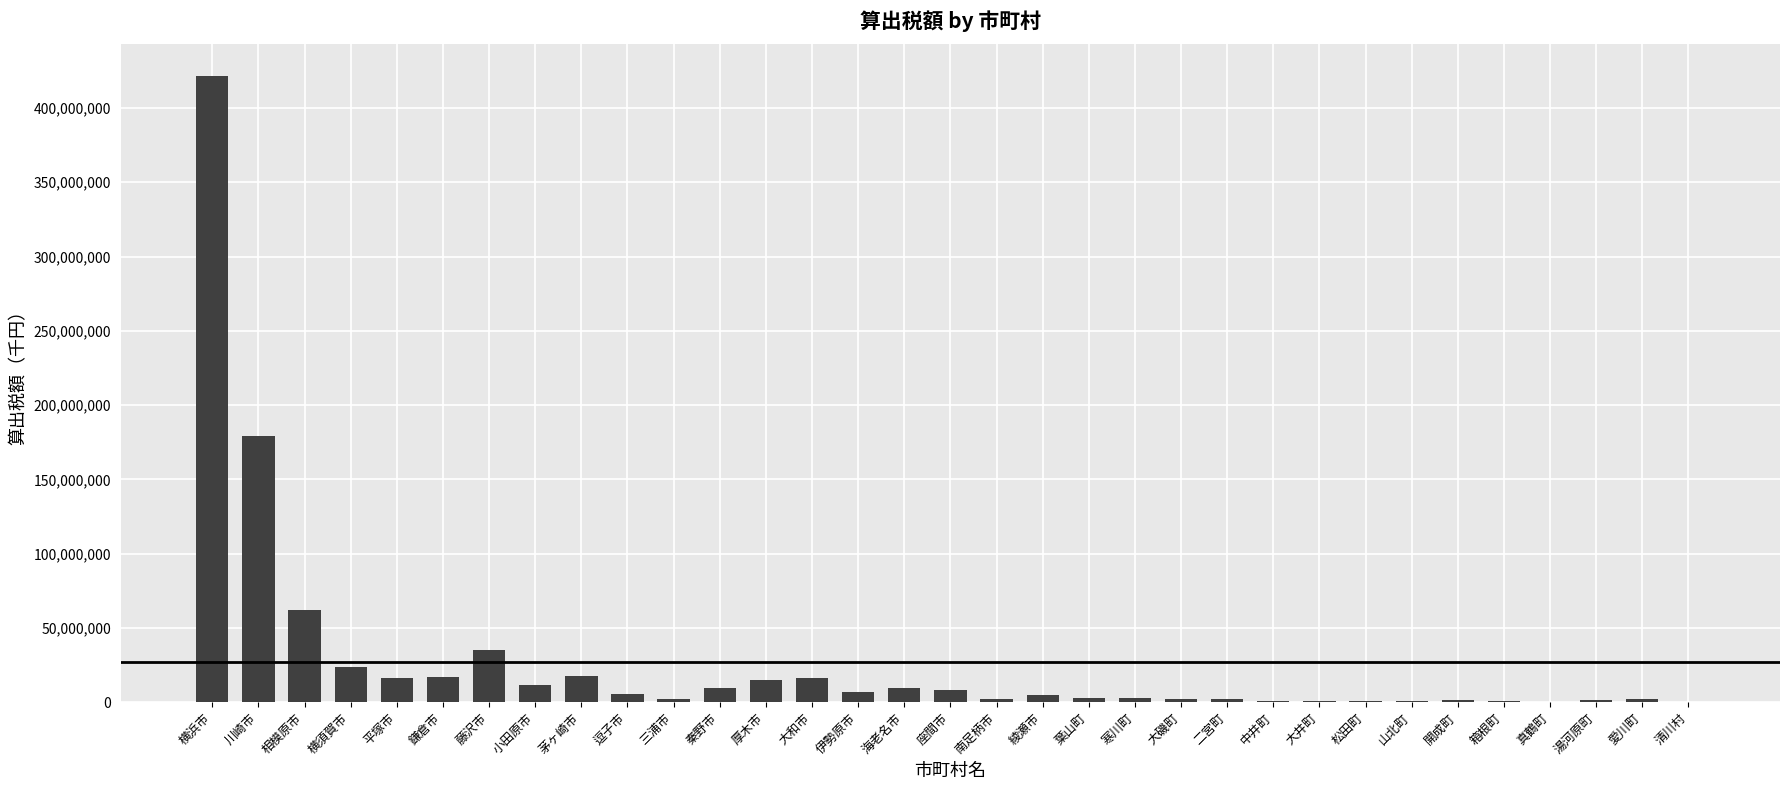

At which label is the value closest to 210946747?

川崎市